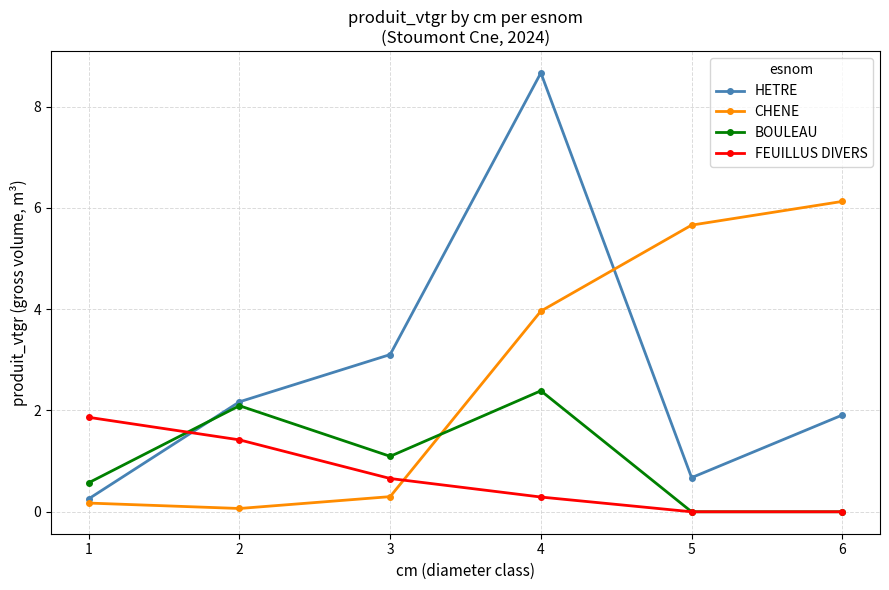

What is the lowest value of the CHENE series?

0.1